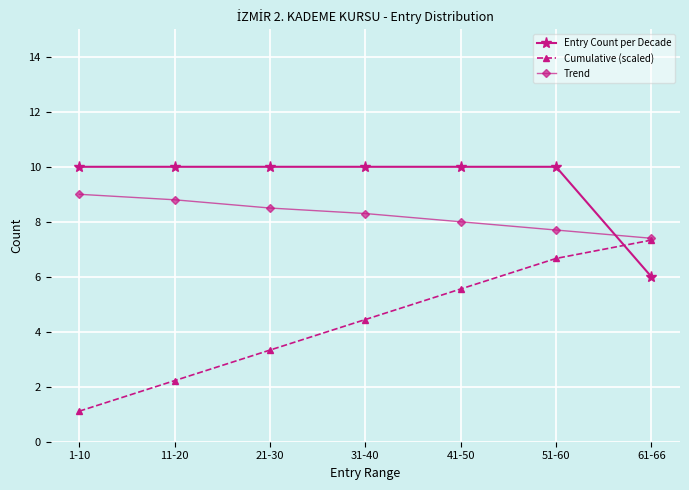

At how many categories does at least one series exceed 8?

6